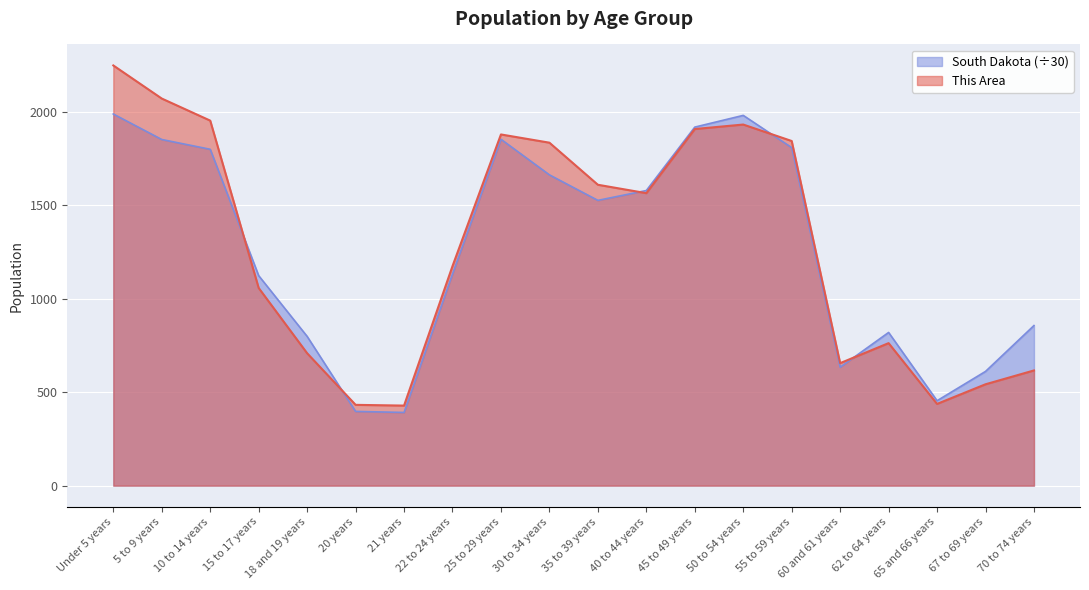

Which has a higher value, 5 to 9 years or 65 and 66 years?

5 to 9 years